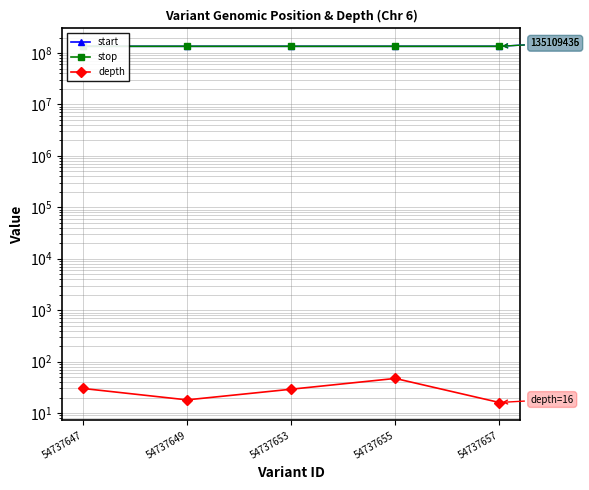

How many interior local peaks does the depth series have?

1